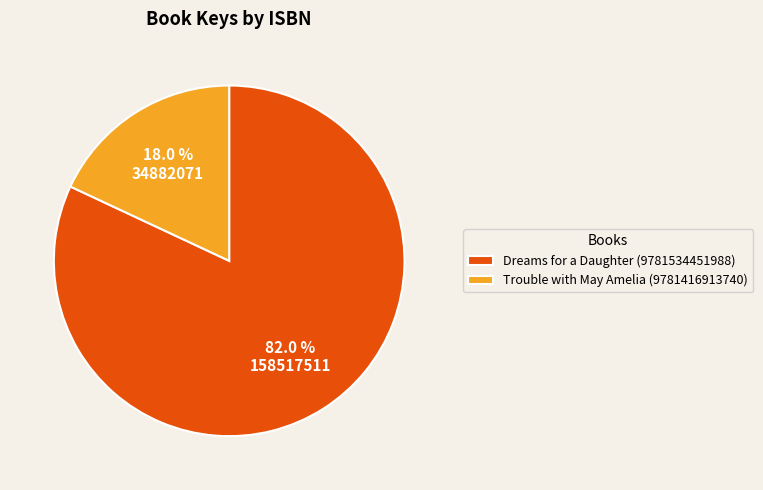

Which has a higher value, Dreams for a Daughter (9781534451988) or Trouble with May Amelia (9781416913740)?

Dreams for a Daughter (9781534451988)